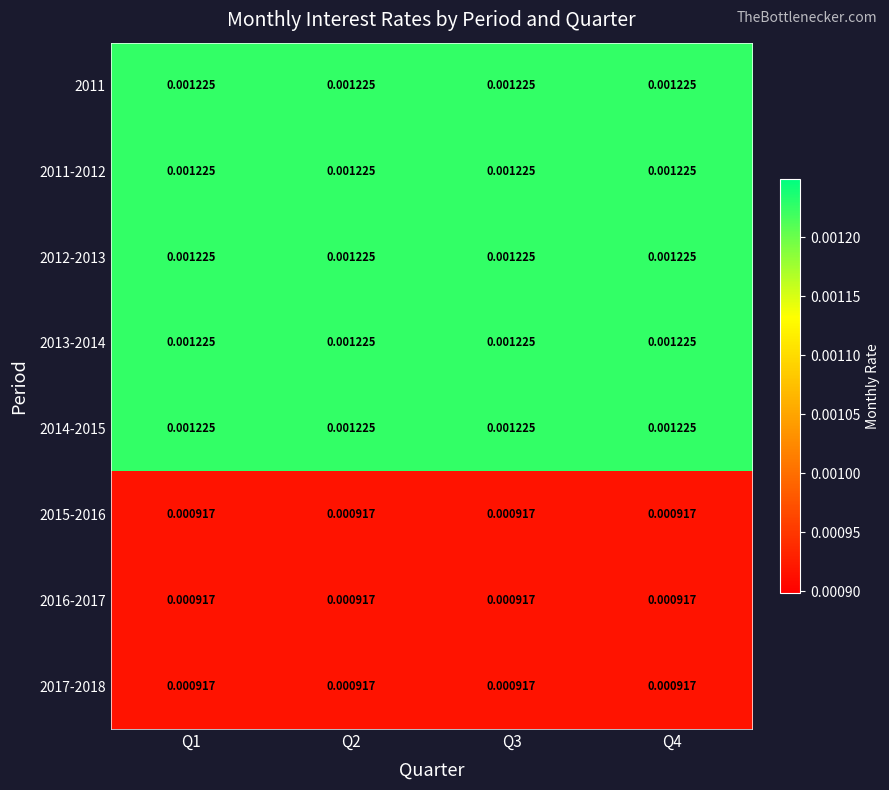

Between Q2 and Q1, which is larger?

Q2